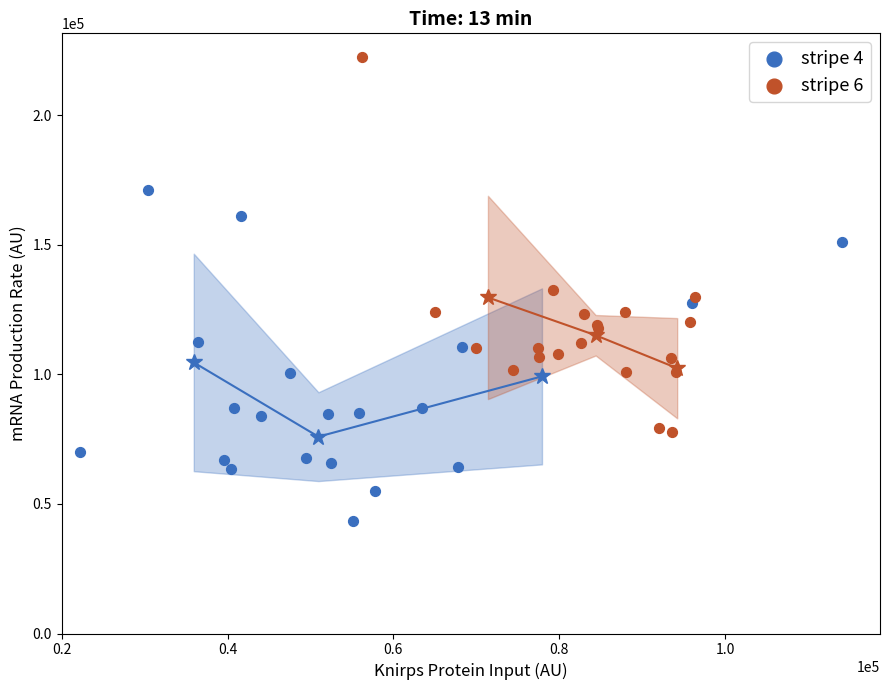

What are all the series names shown in the legend?

stripe 4, stripe 6